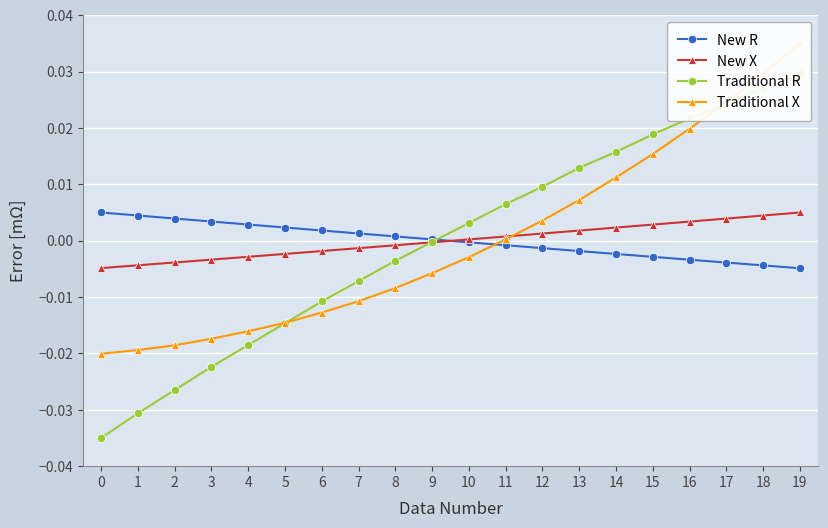

True or false: Traditional R and New R cross at least once.

True